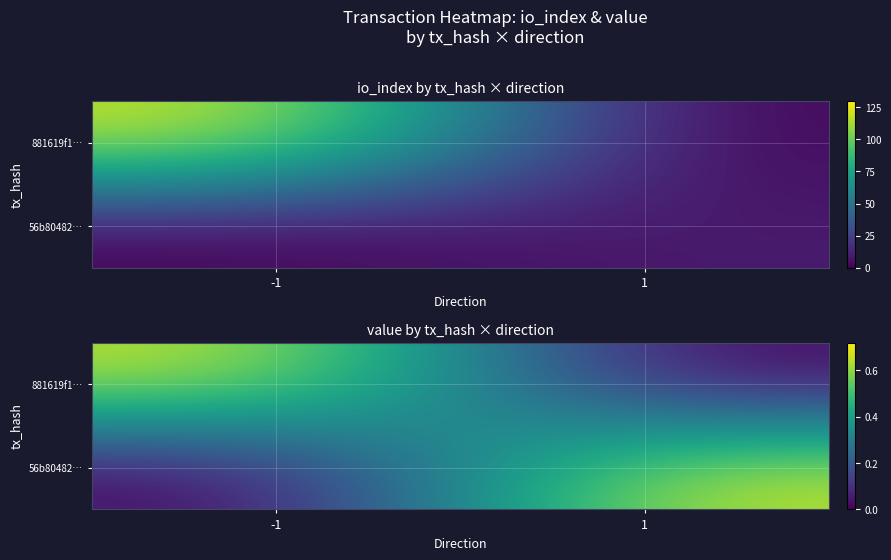

List the labels in order of 56b80482… value, smallest first.

-1, 1